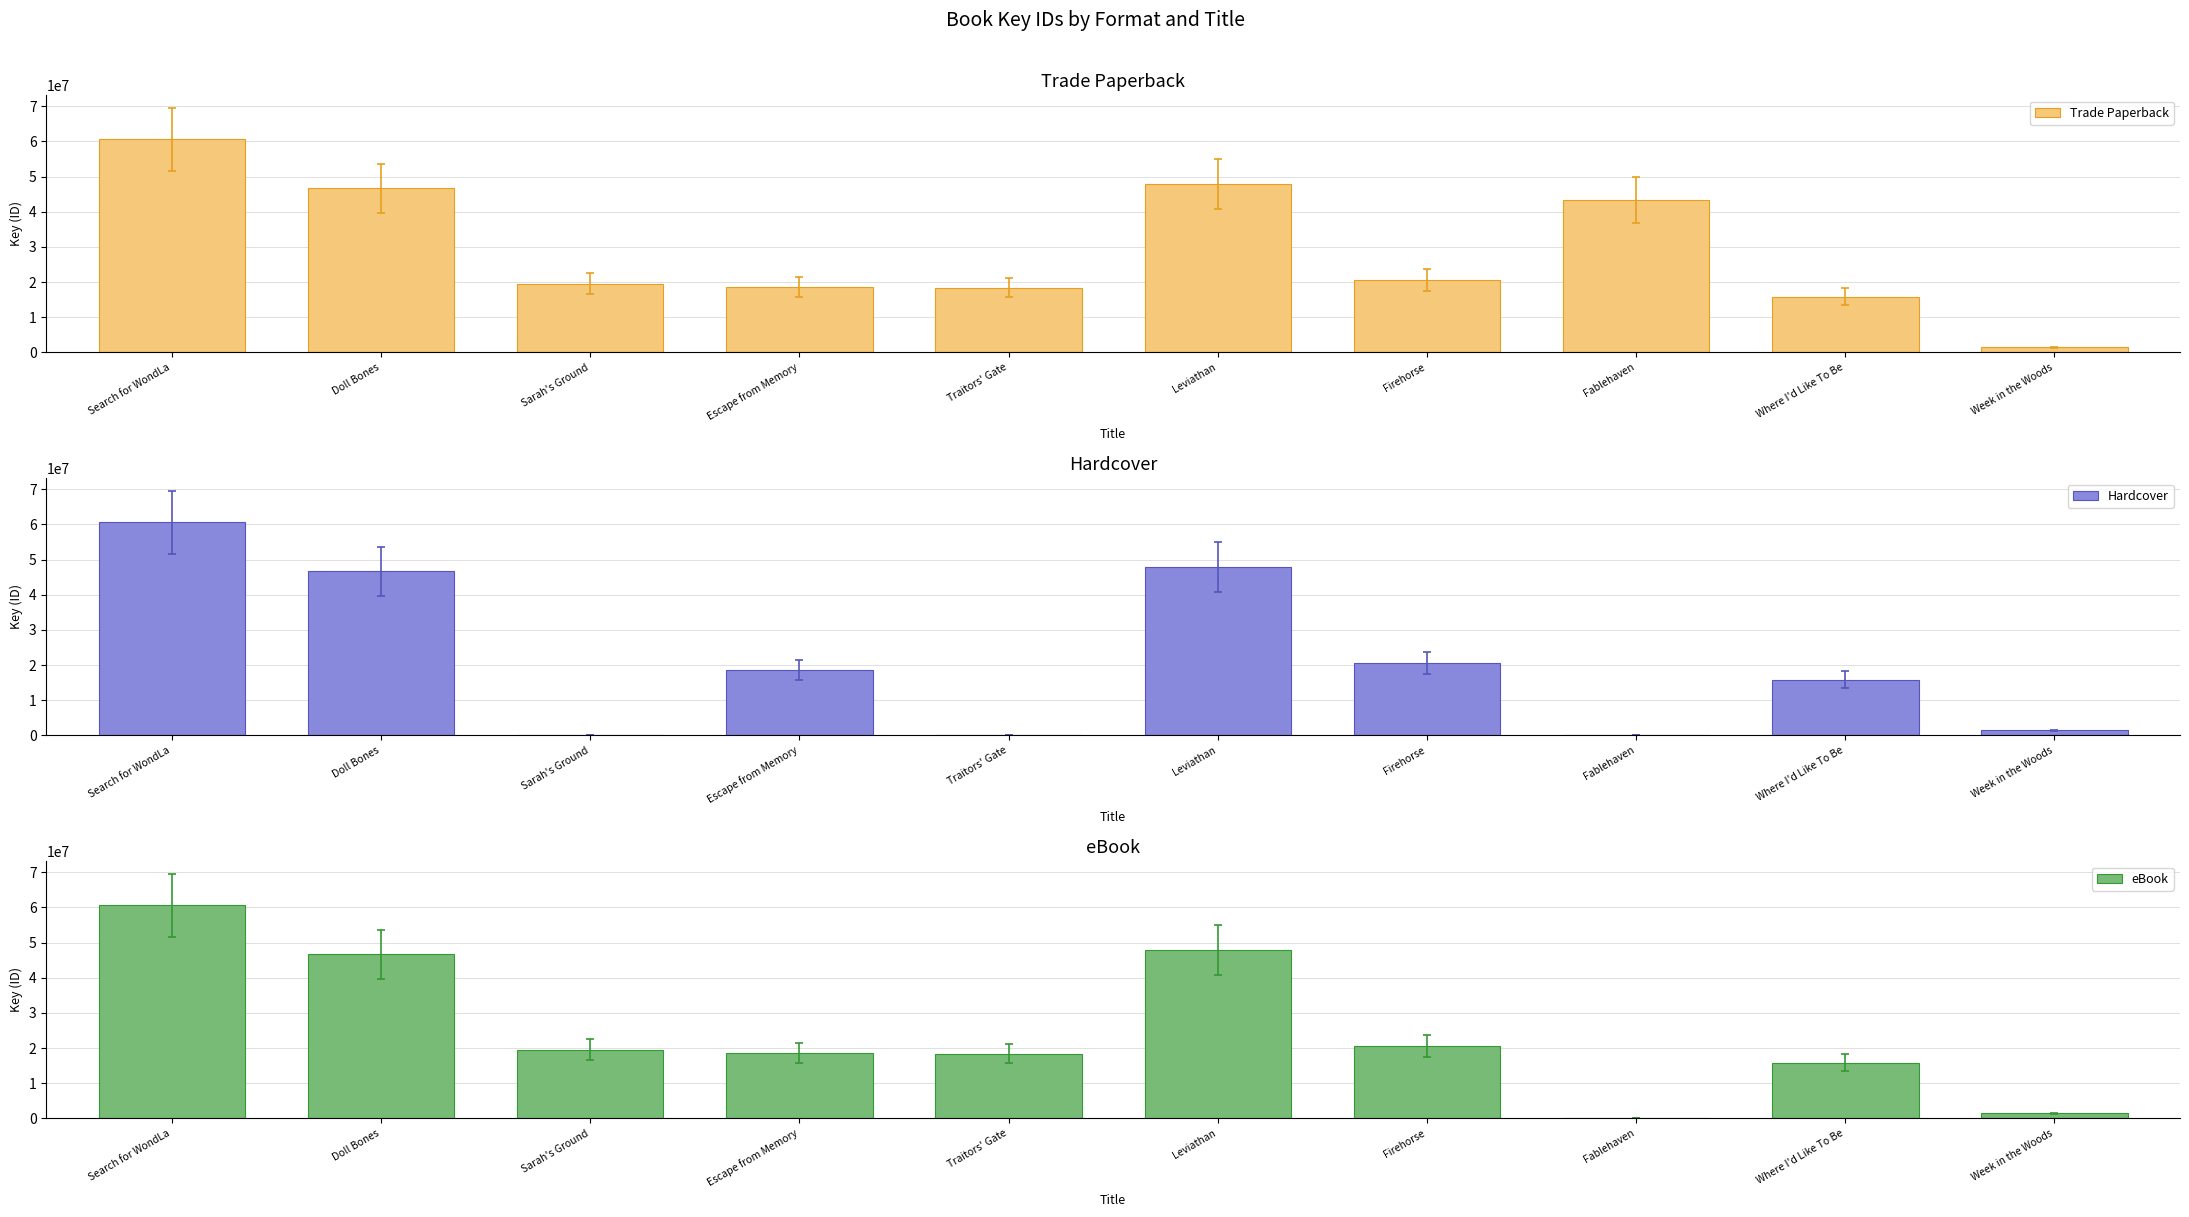

How many bars are there in each group?

3